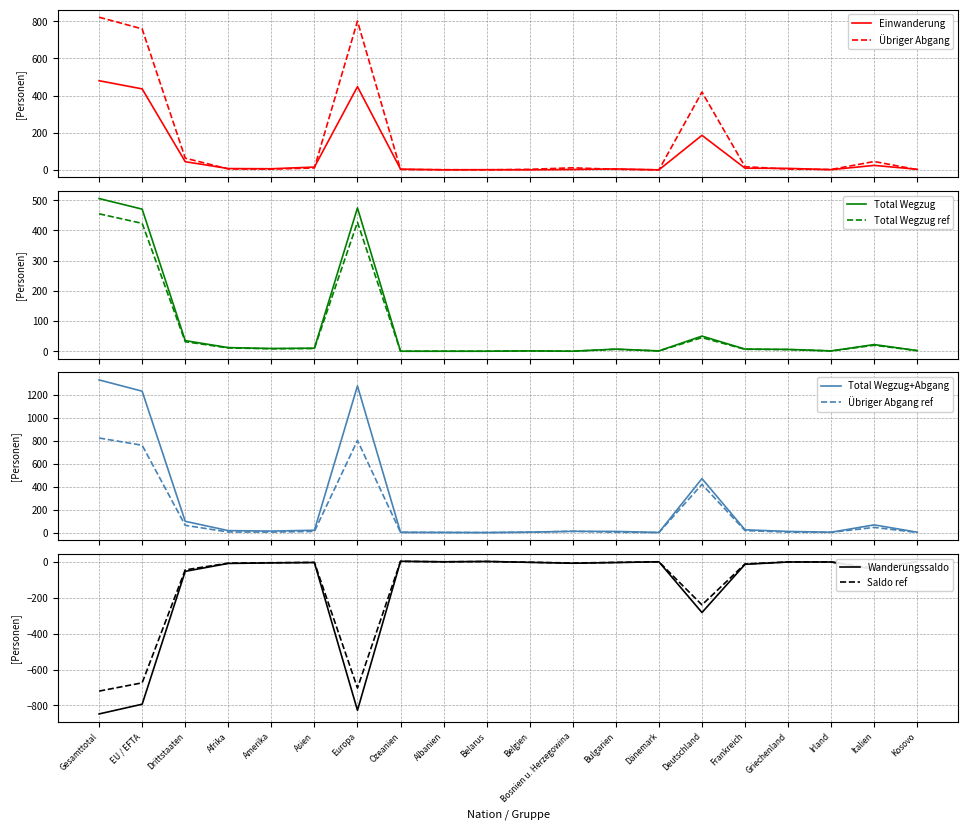

What is the highest value of the Total Wegzug series?

505.0